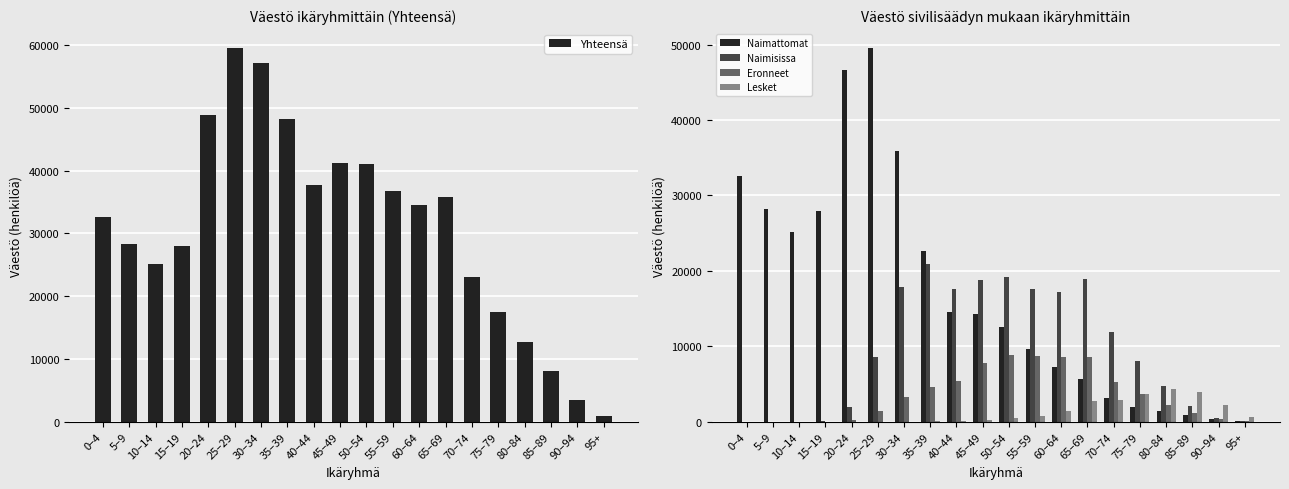

At which label does Naimattomat first exceed 14337?

0–4